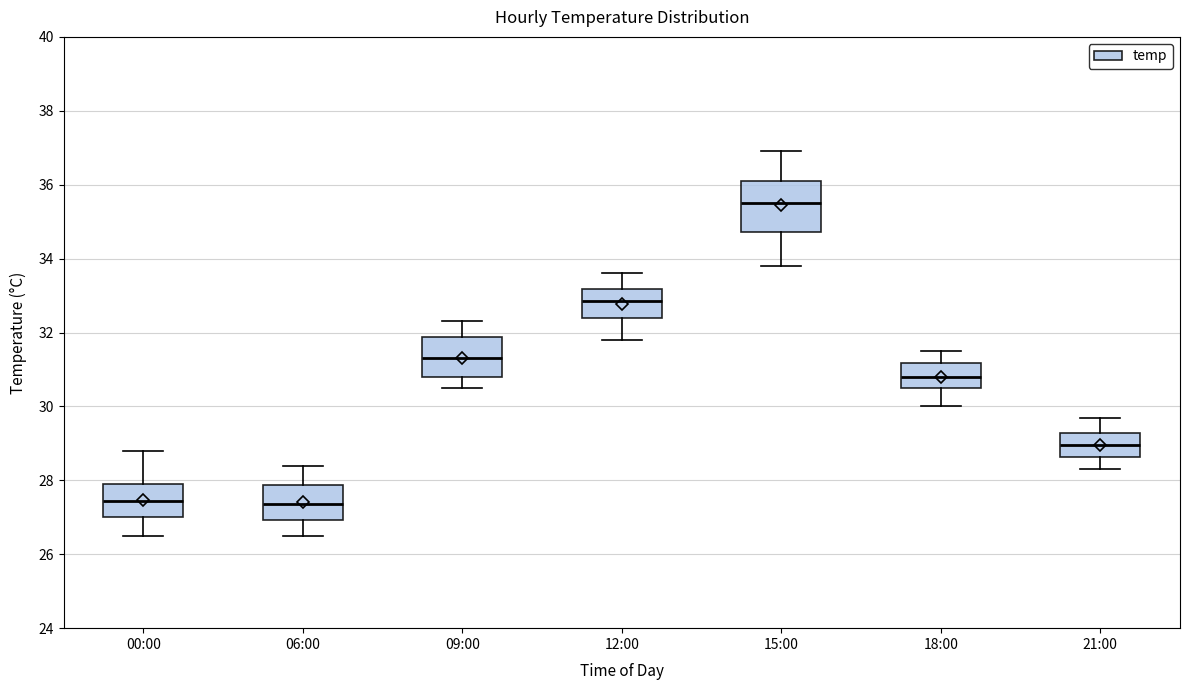

Which box is the tallest, from its lower edge to its upper edge?

15:00